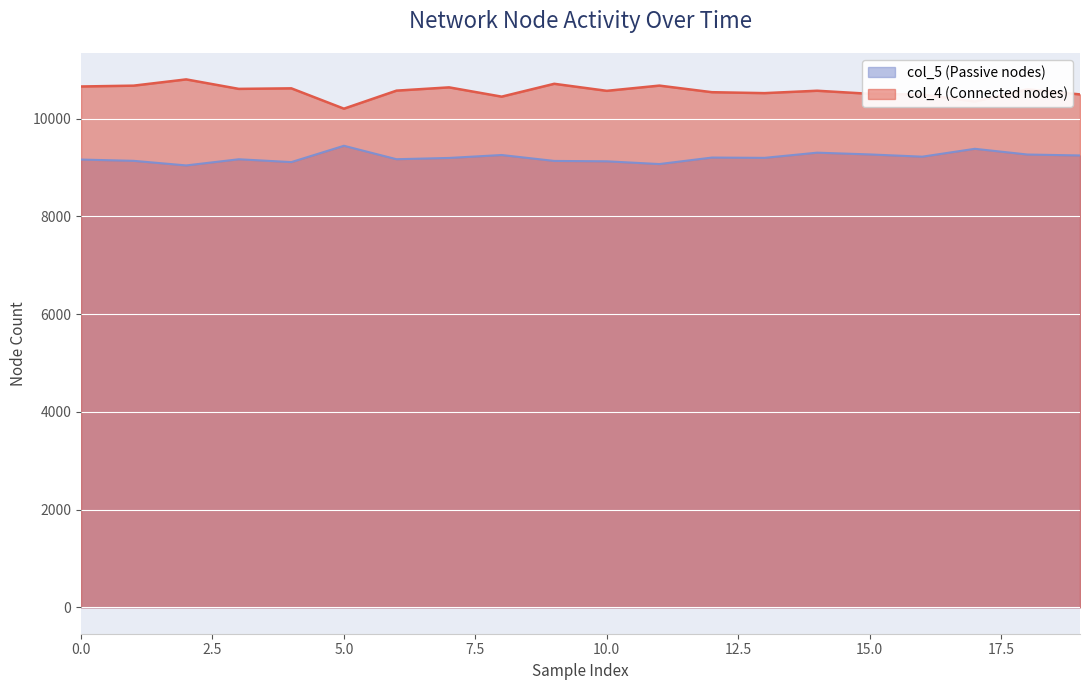

How many lines are shown in the chart?

2